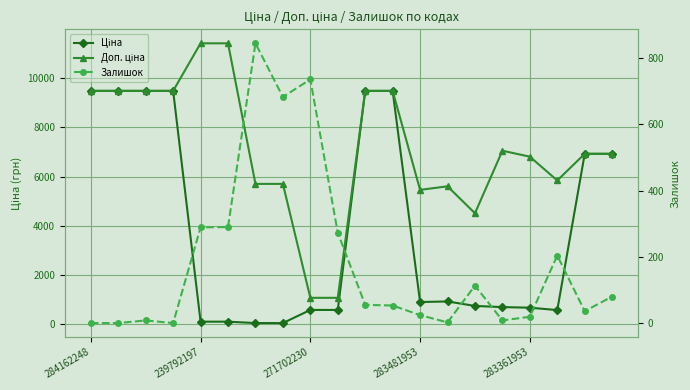

What is the difference between the second highest and minimum values in the Доп. ціна series?

10328.3